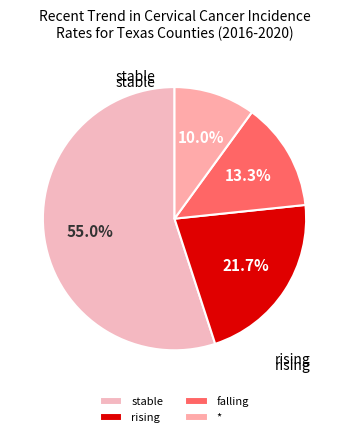

How many slices are in this pie chart?

4